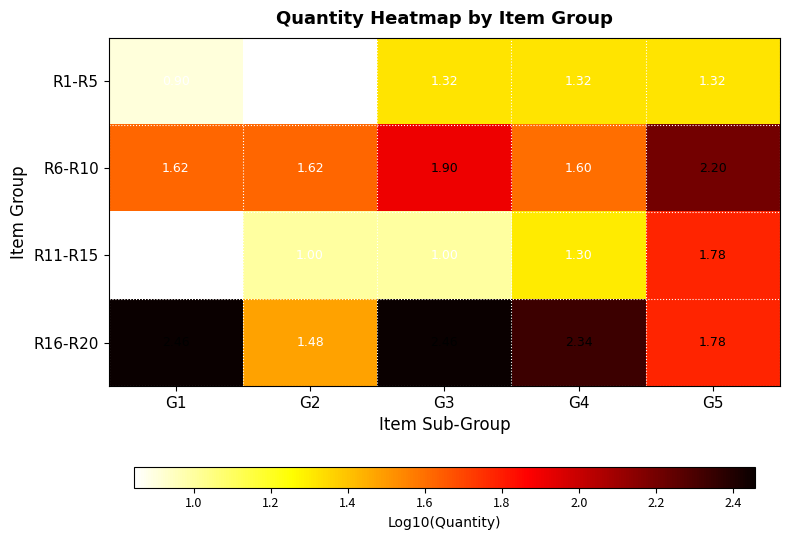

Count the R6-R10 values in the range 1 to 2.

4